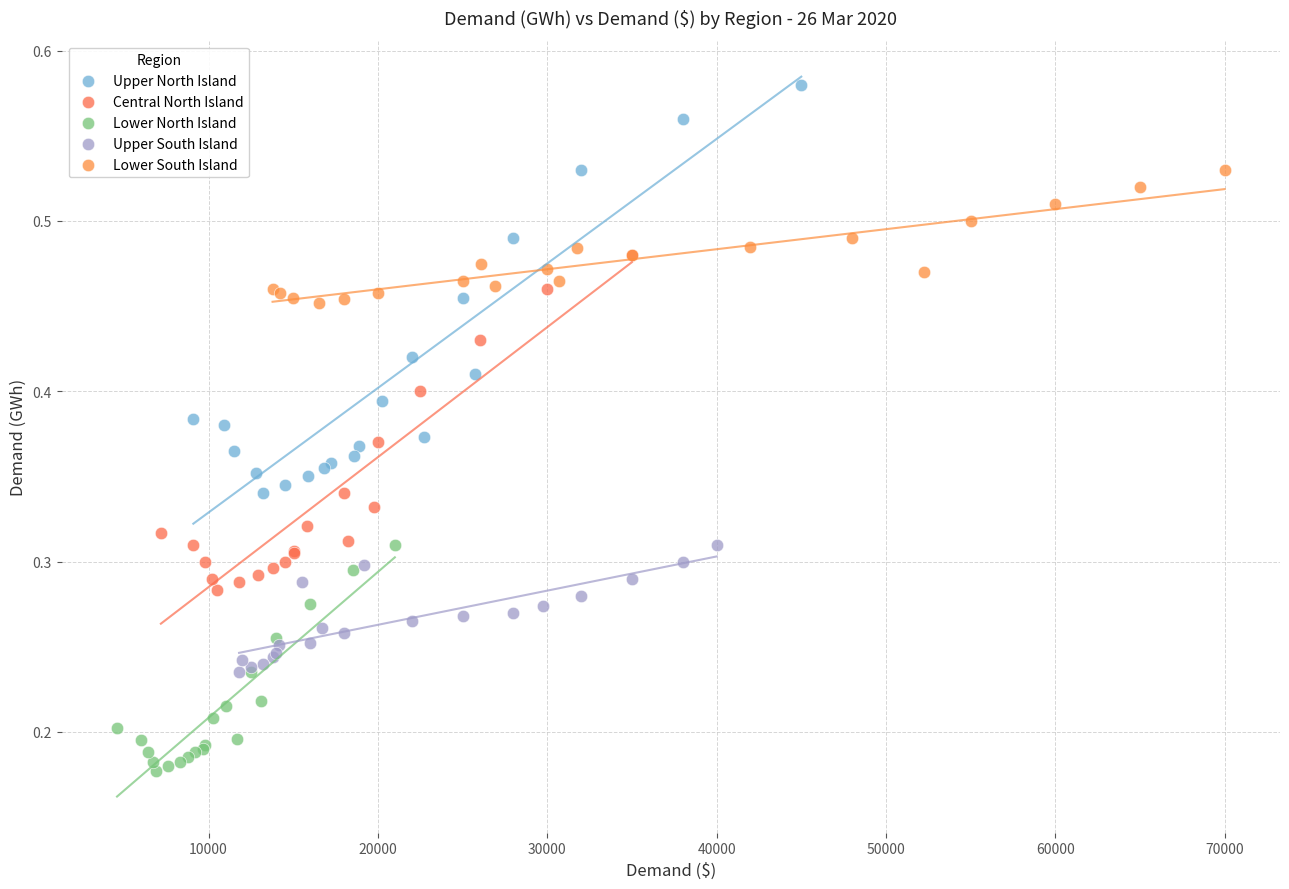

Which series reaches the minimum Y coordinate?

Lower North Island